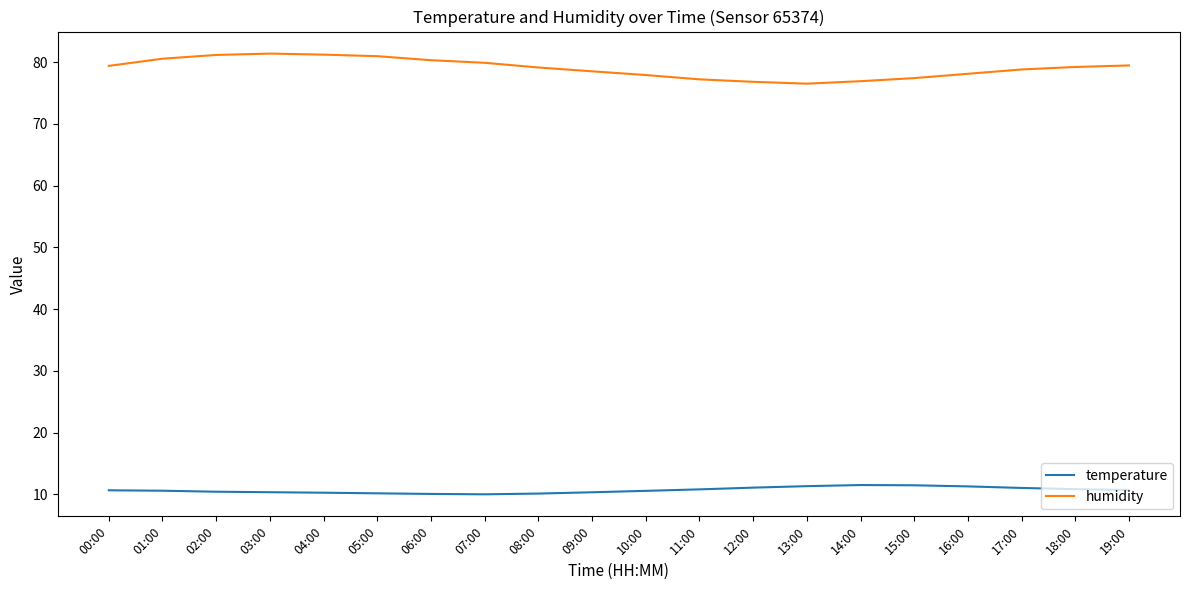

What is the difference between the highest and lowest values at 12:00?

65.7